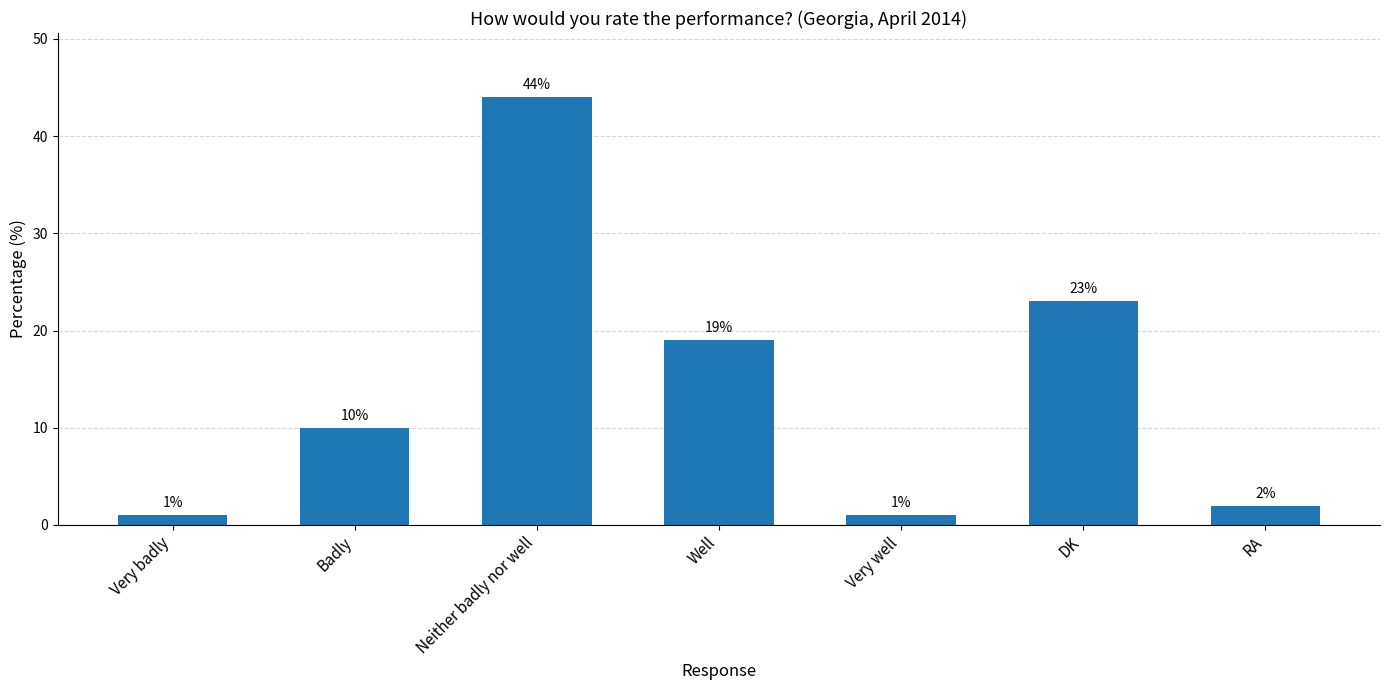

The value at Well is 30. True or false?

False